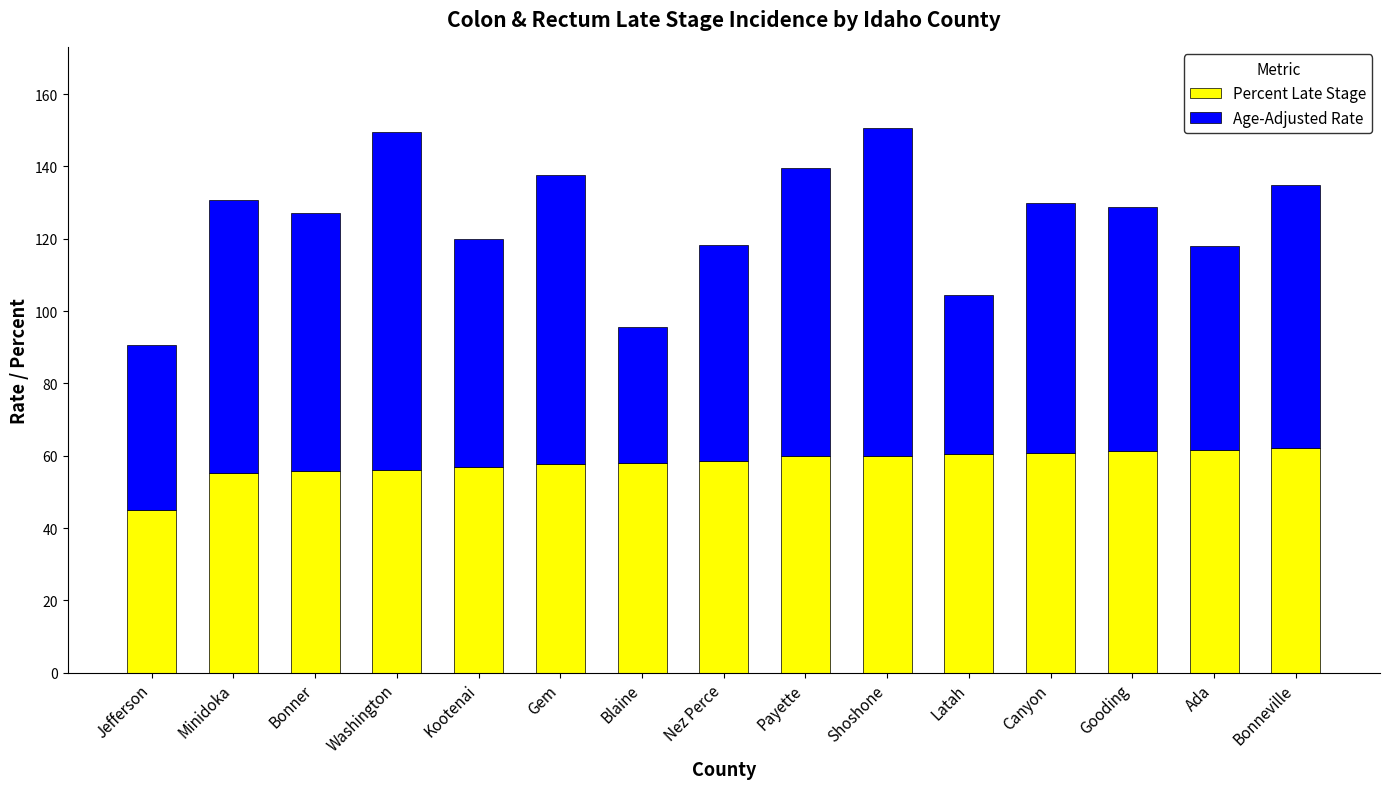

What value does the Percent Late Stage series have at Gem?

57.6